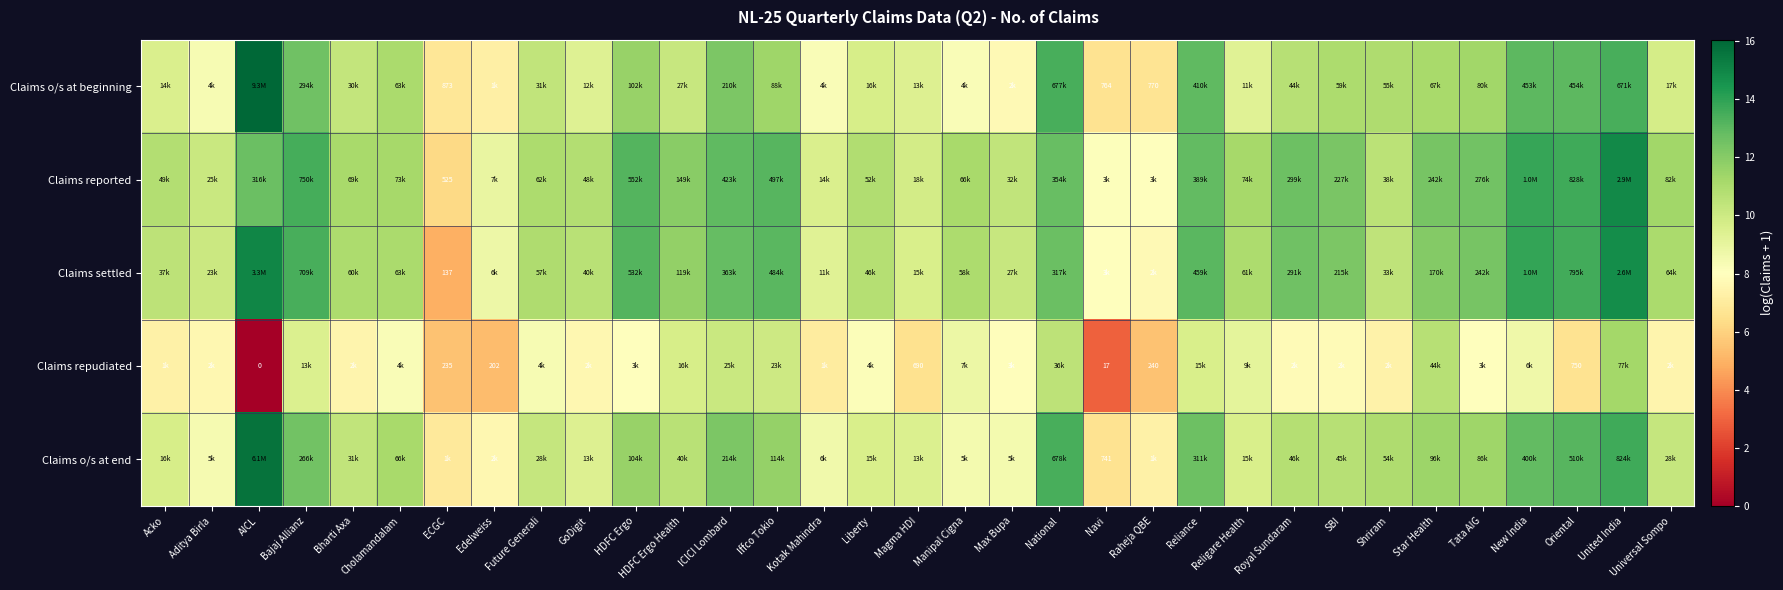

What is the approximate value of Claims repudiated at Raheja QBE?

5.5